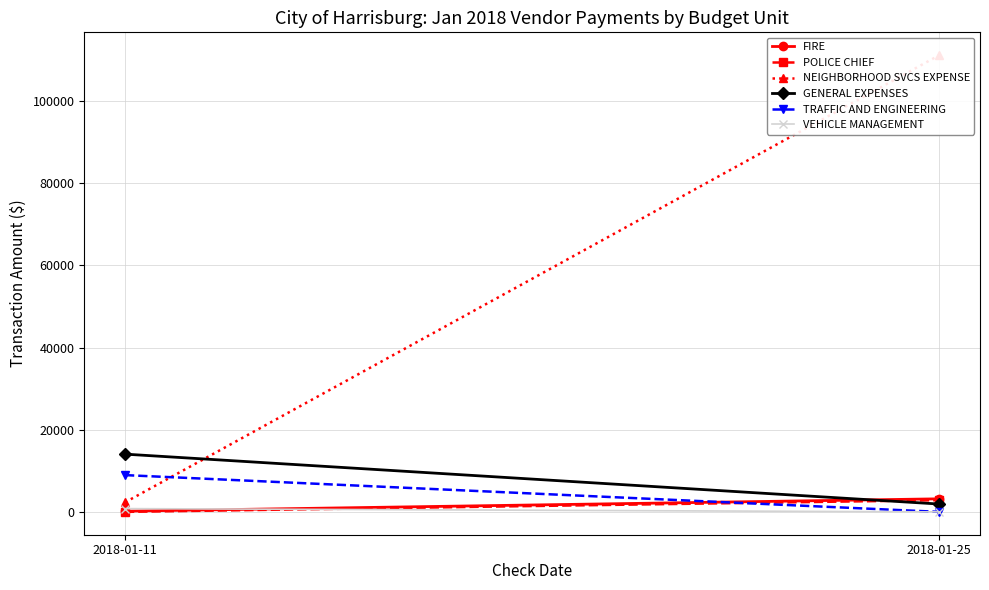

True or false: NEIGHBORHOOD SVCS EXPENSE has a value of 49175.9 at 2018-01-25.

False